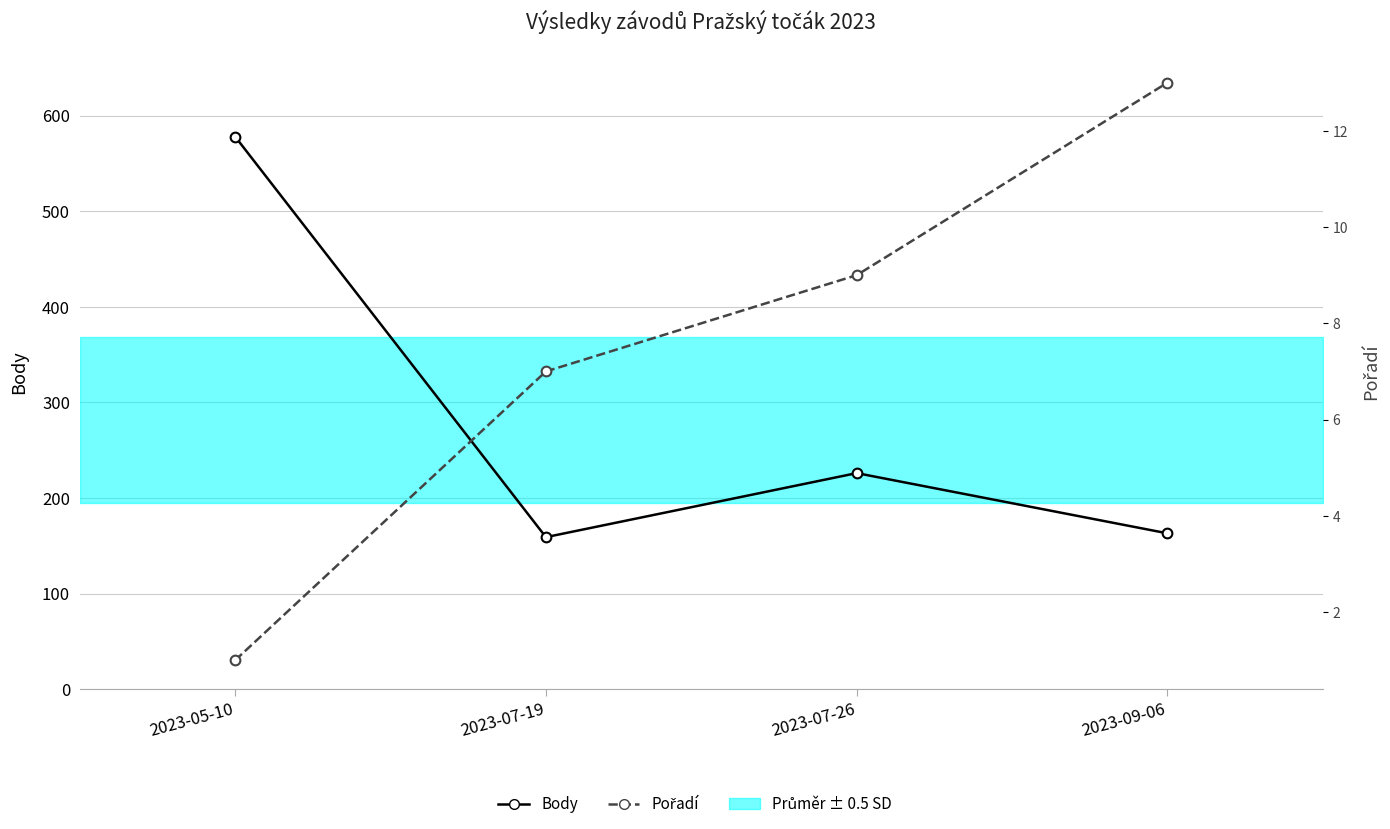

True or false: Pořadí has more than 0 interior local peaks.

False